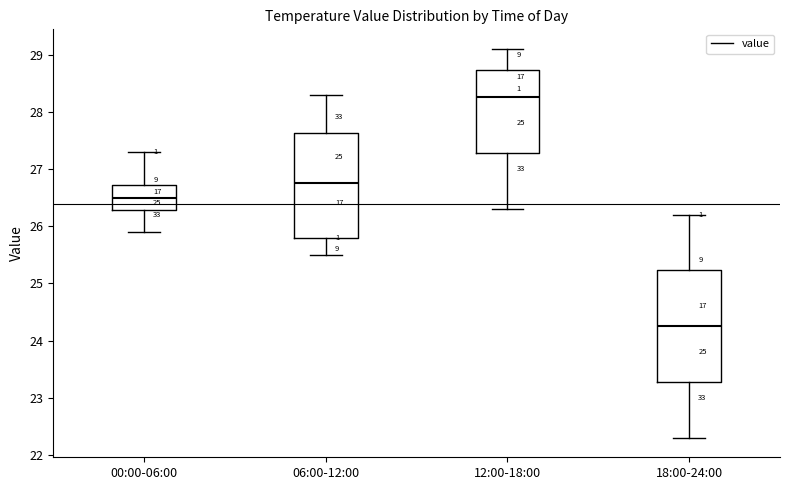

Reading left to right, read every box against the y-axis: the position of its median line, the range the box covers, and the ends of its whiskers. The values are not printed on the chart, so give them approximately, as read against the axis.

00:00-06:00: median 26.5, box 26.3 to 26.7, whiskers 25.9 to 27.3
06:00-12:00: median 26.8, box 25.8 to 27.6, whiskers 25.5 to 28.3
12:00-18:00: median 28.3, box 27.3 to 28.7, whiskers 26.3 to 29.1
18:00-24:00: median 24.3, box 23.3 to 25.2, whiskers 22.3 to 26.2